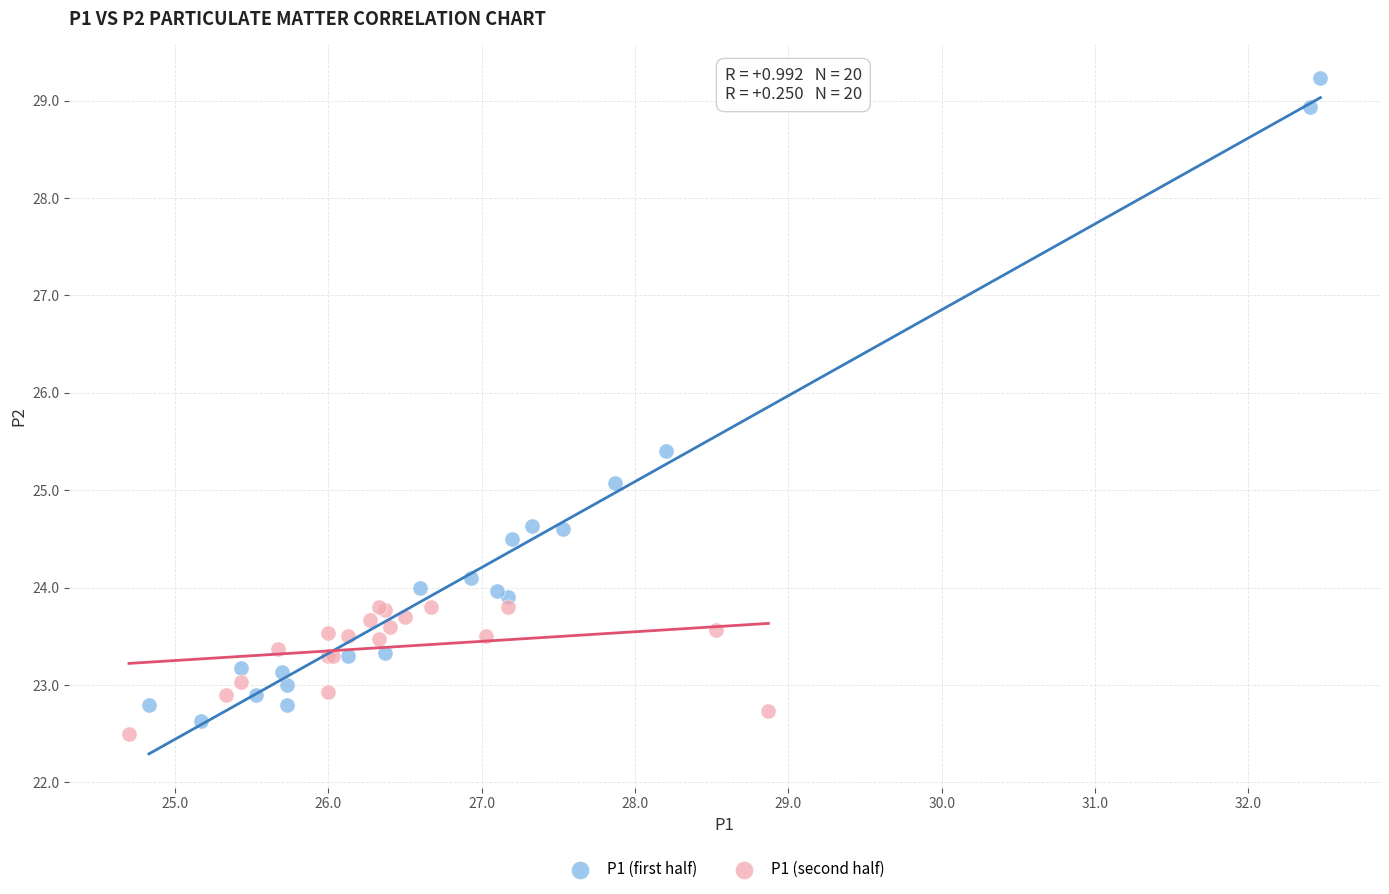

Which series has the widest spread of Y values?

P1 (first half)